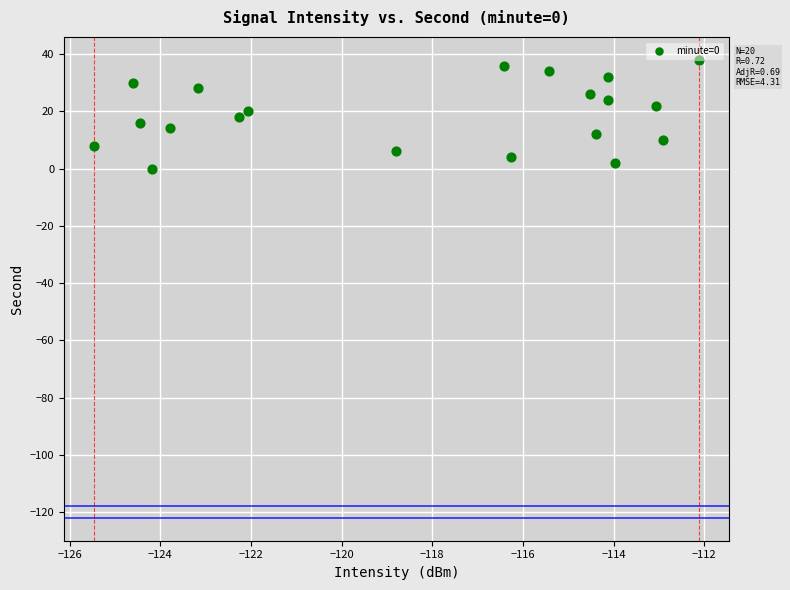

What is the range of Y values (max minus min)?

38